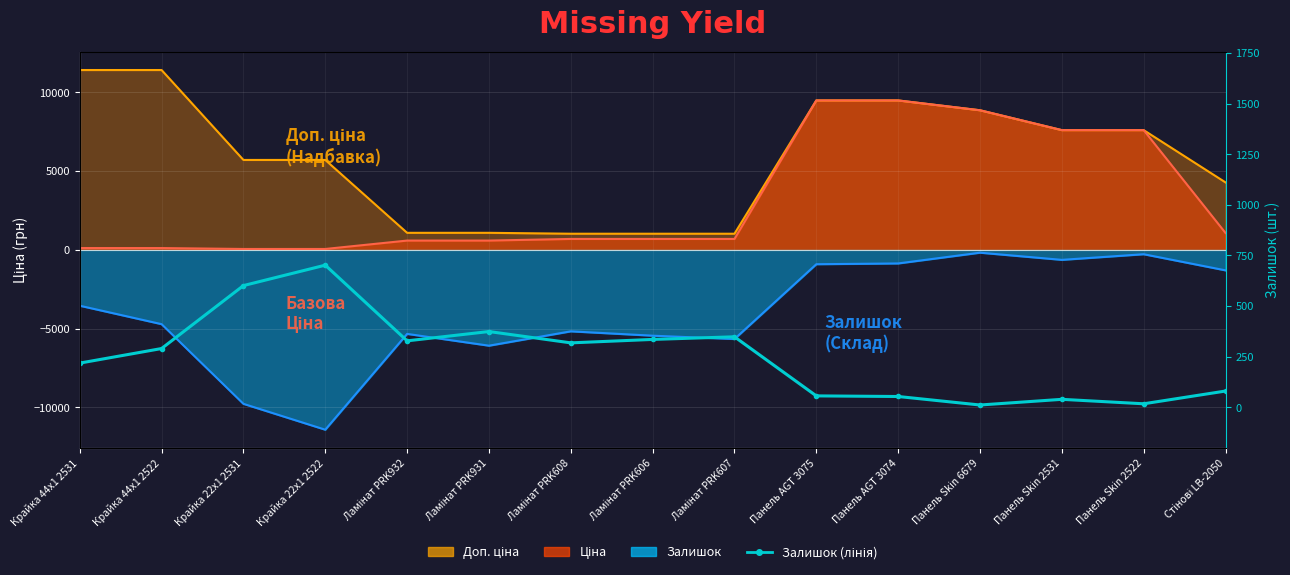

True or false: the data has more than 2 interior local peaks.

True